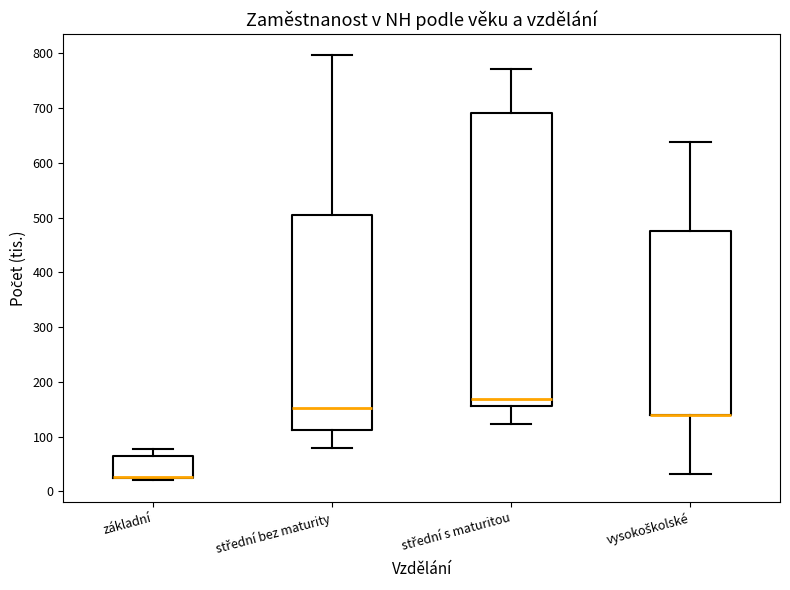

Where is the lower edge of the box for vysokoškolské on the y-axis? The values are not printed on the chart, so give them approximately, as read against the axis.

140